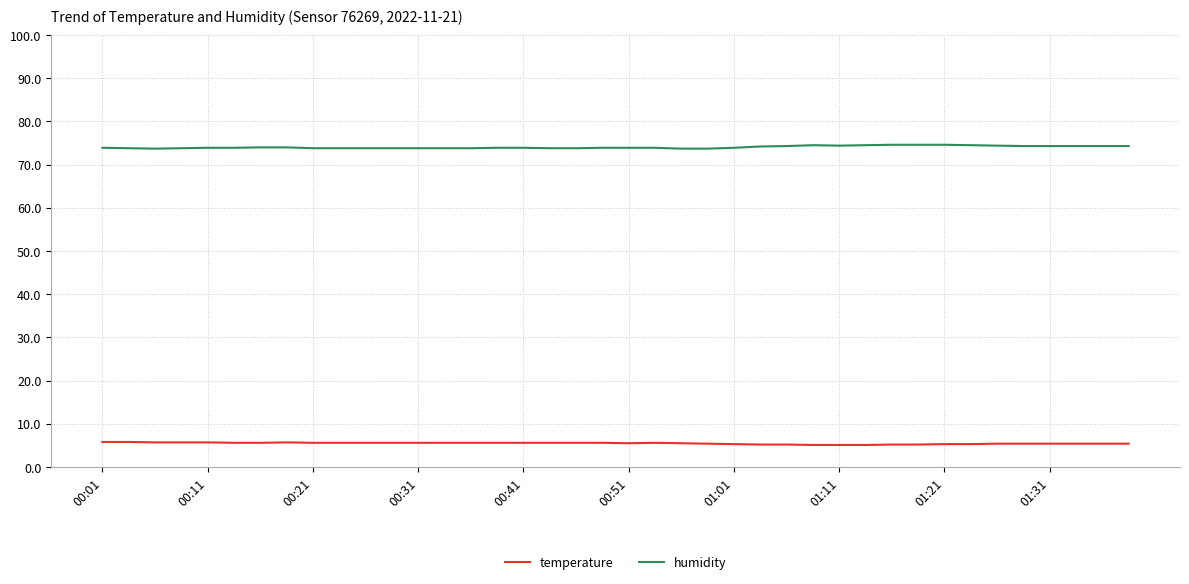

List the series in order of their peak value, highest first.

humidity, temperature